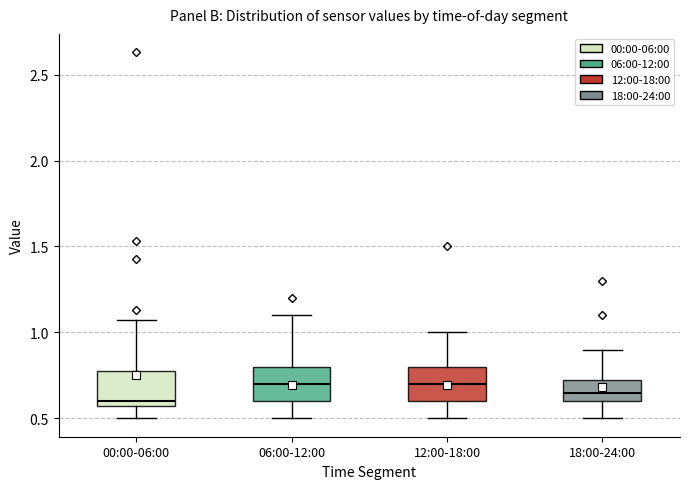

Reading left to right, transcribe this box plot: for each box, give where its median line is, the range the box spans, and where its two whiskers end, as read against the y-axis. The values are not printed on the chart, so give them approximately, as read against the axis.

00:00-06:00: median 0.60, box 0.55 to 0.80, whiskers 0.50 to 1.05
06:00-12:00: median 0.70, box 0.60 to 0.80, whiskers 0.50 to 1.10
12:00-18:00: median 0.70, box 0.60 to 0.80, whiskers 0.50 to 1.00
18:00-24:00: median 0.65, box 0.60 to 0.75, whiskers 0.50 to 0.90